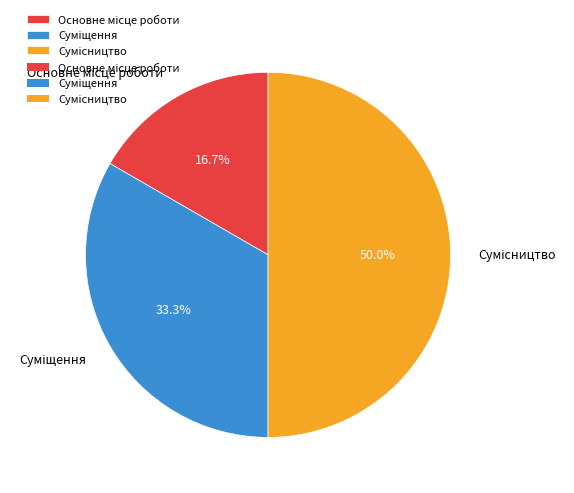

Between Суміщення and Основне місце роботи, which is larger?

Суміщення